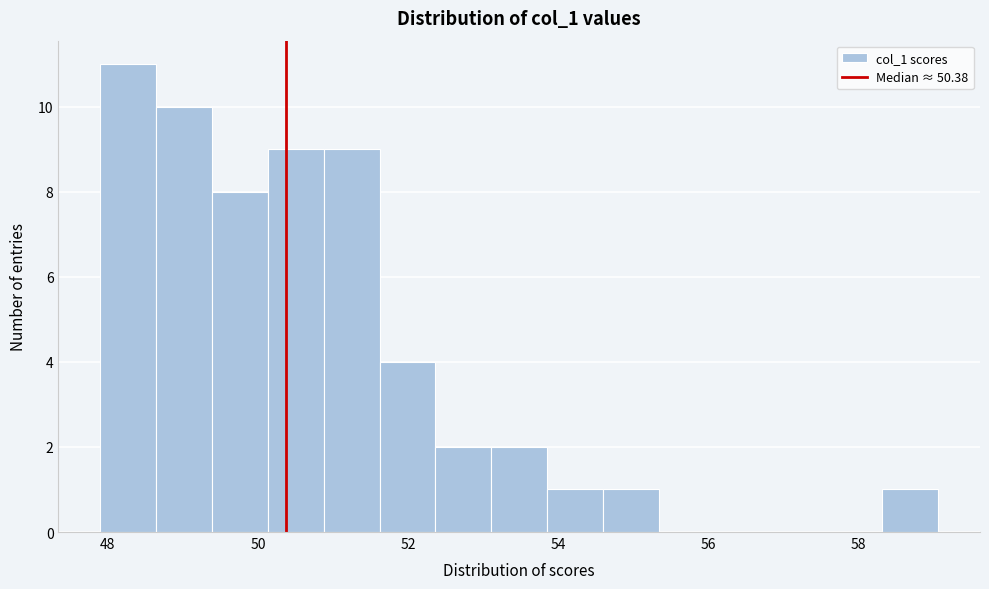

Read against the x-axis, roughly where is the centre of the tallest bar?

48.2